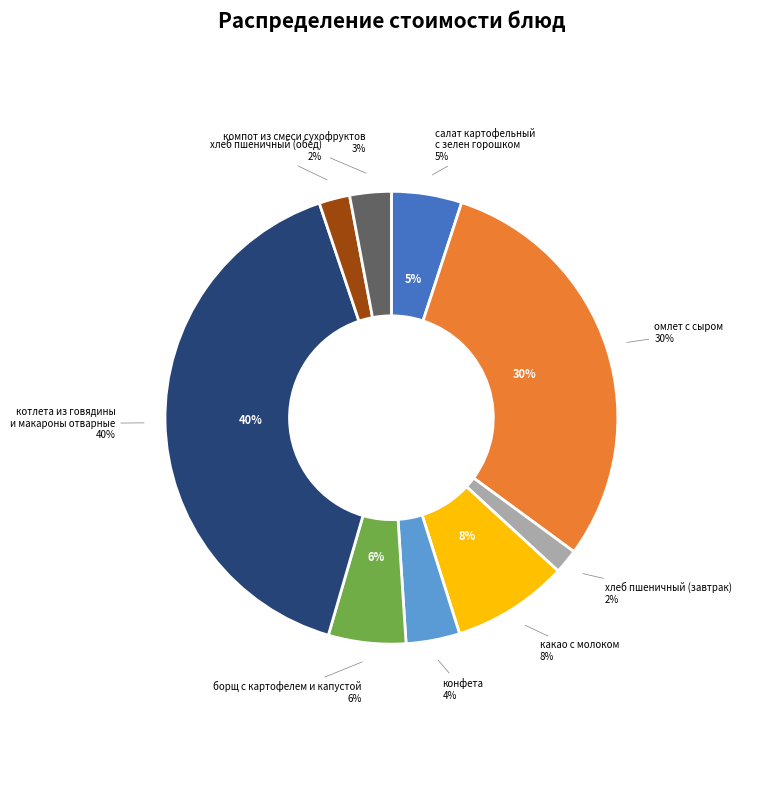

How many slices are in this pie chart?

9